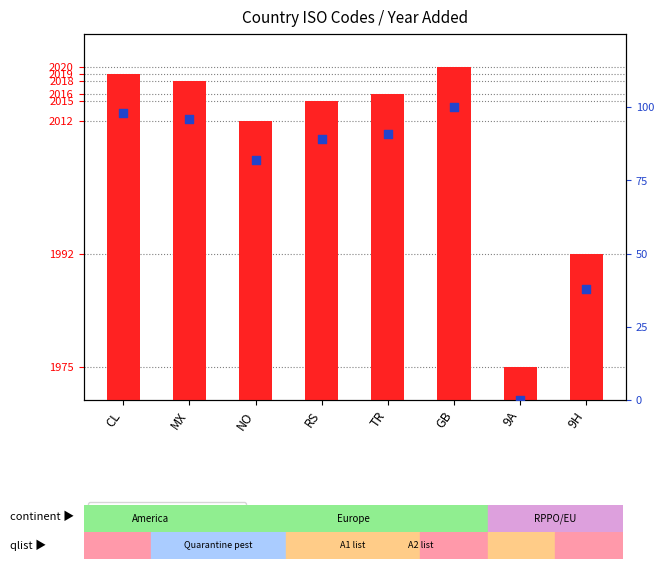

What are all the series names shown in the legend?

year added, relative rank within sample